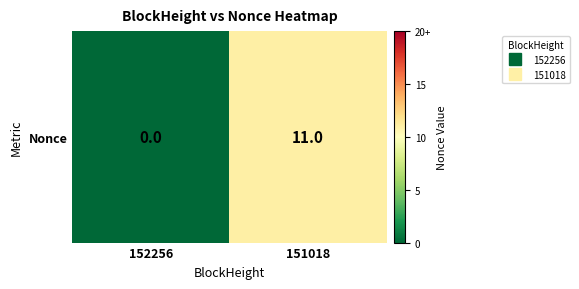

What is the change in value from 152256 to 151018?

+11